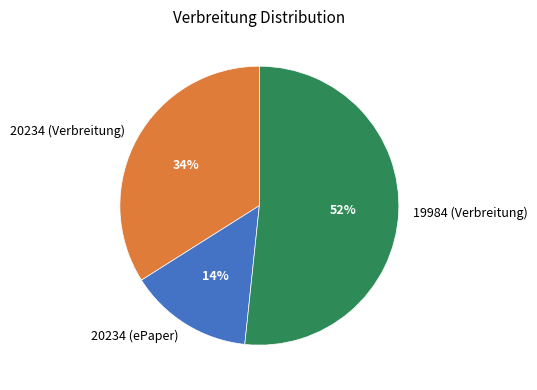

What is the ratio of the value at 20234 (ePaper) to the value at 20234 (Verbreitung)?

0.4